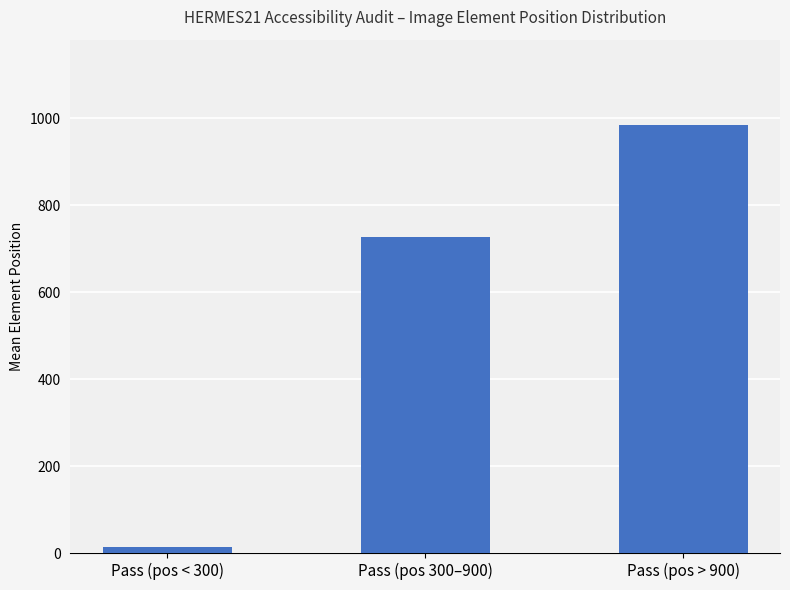

What is the average value?

575